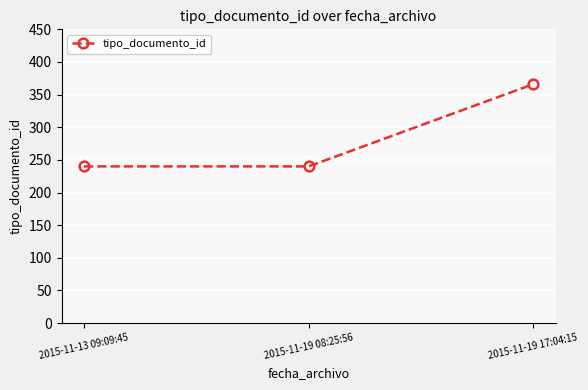

How many categories are shown in the chart?

3